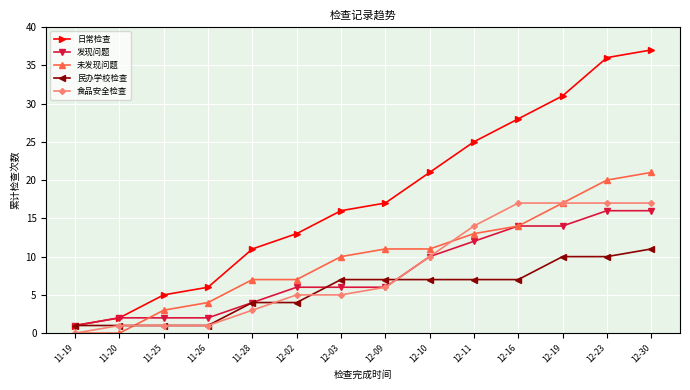

True or false: 未发现问题 has a value of 3 at 11-25.

True